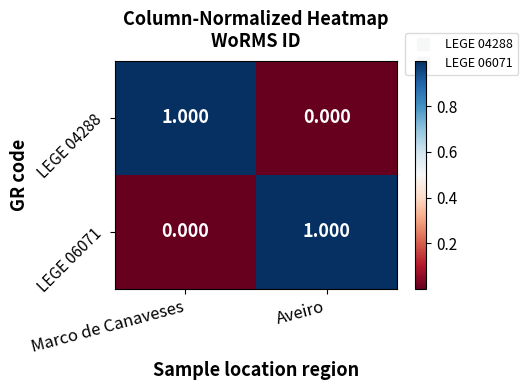

List the labels in order of LEGE 04288 value, largest first.

Marco de Canaveses, Aveiro